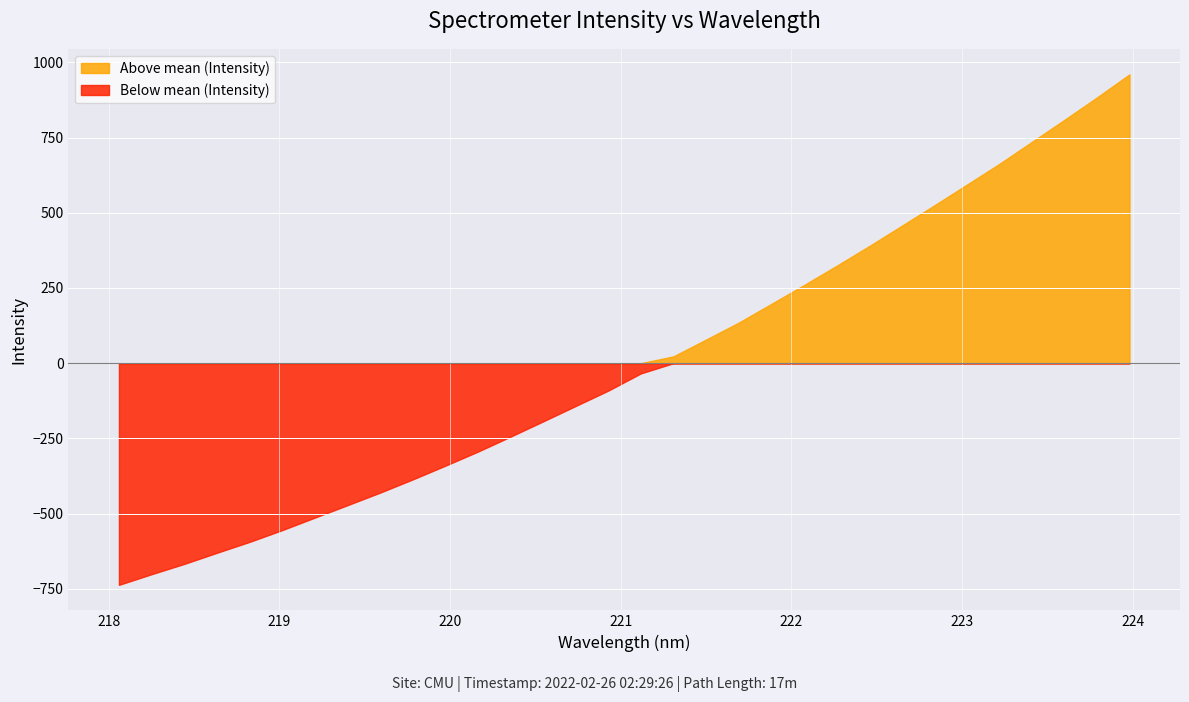

What is the smallest value displayed?

-736.8